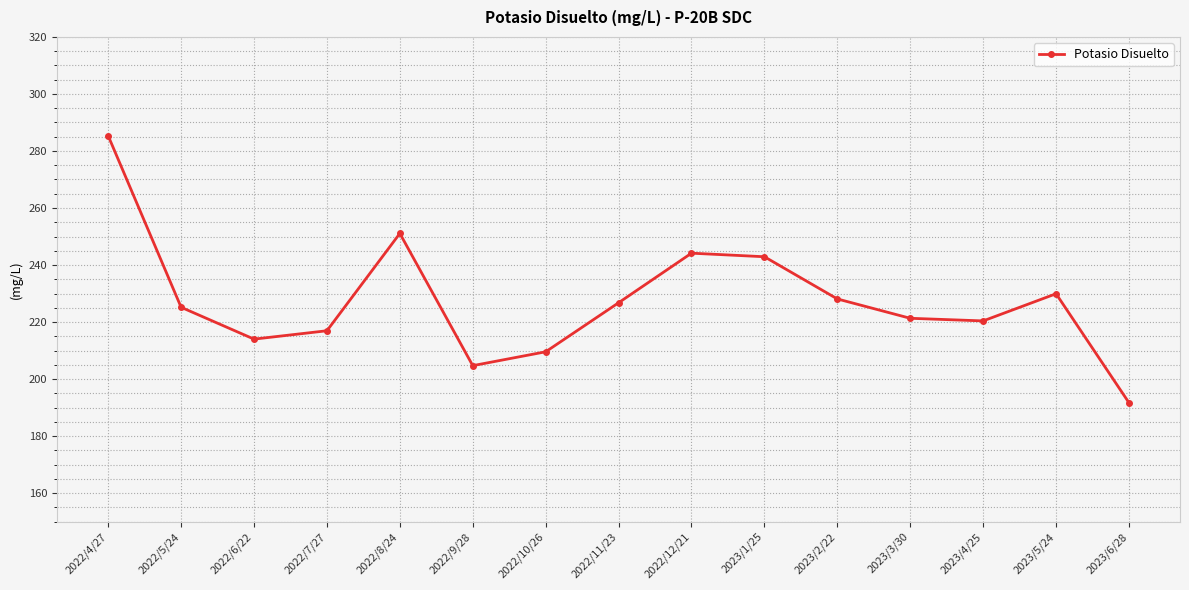

How many lines are shown in the chart?

1